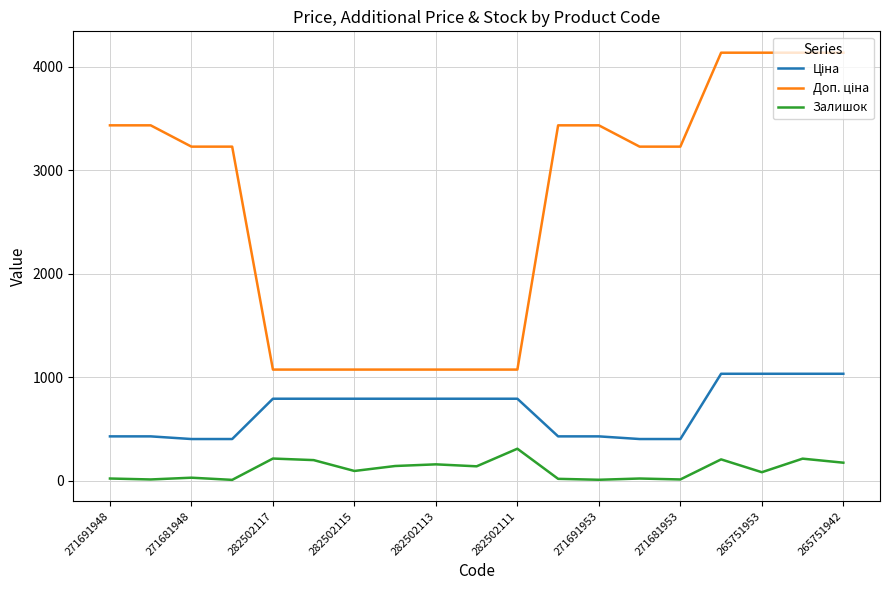

What is the highest value of the Залишок series?

310.0